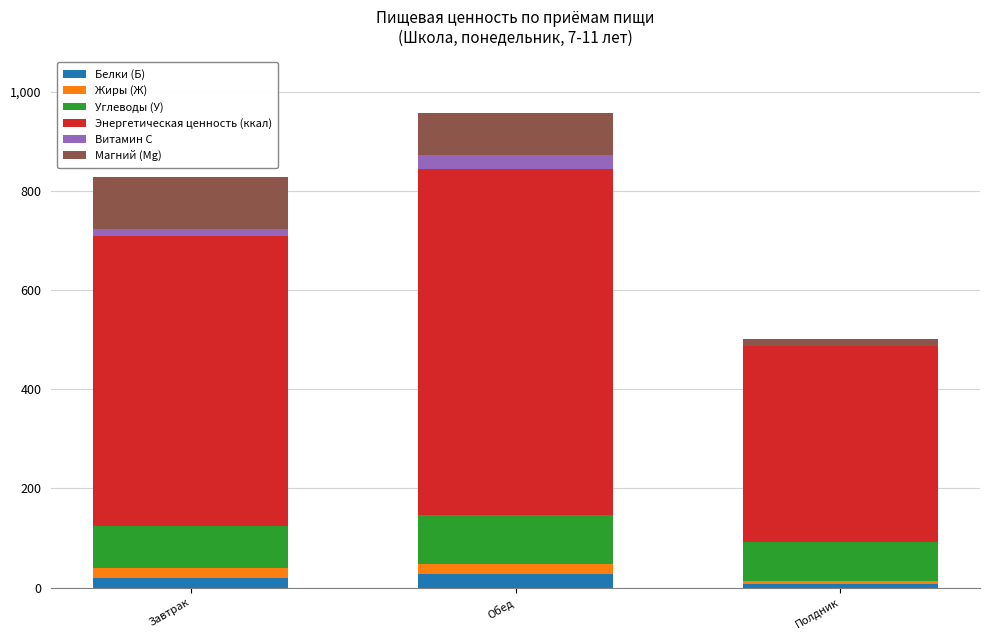

Reading left to right, transcribe the values for Белки (Б).

Завтрак=18.8	Обед=26.7	Полдник=8.1